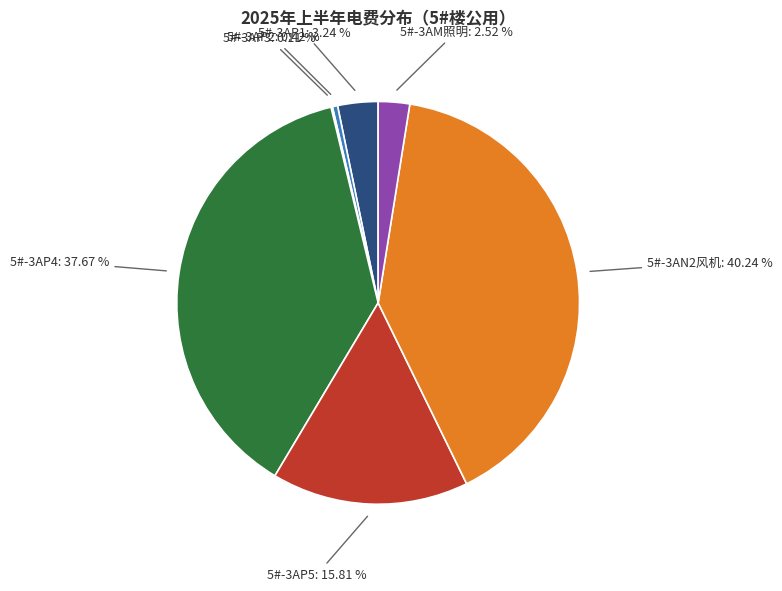

Does any single category account for the majority?

No